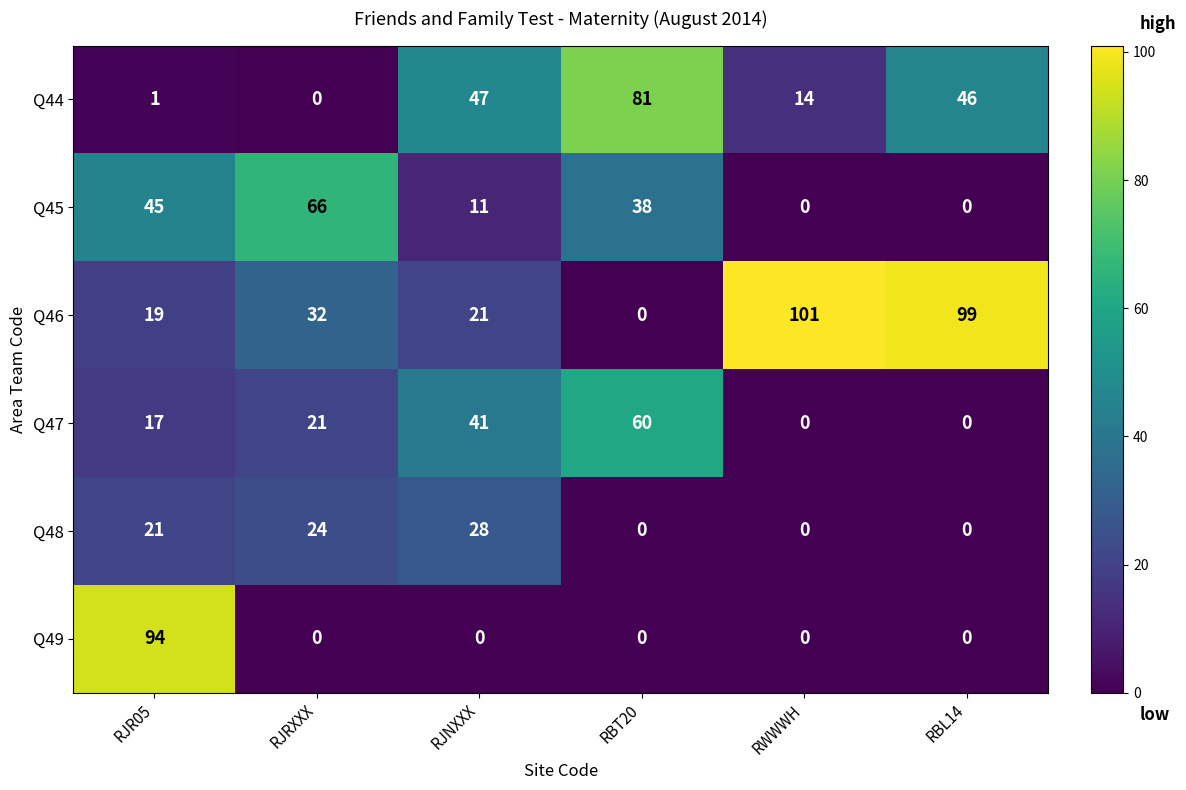

Count the number of categories in the chart.

6